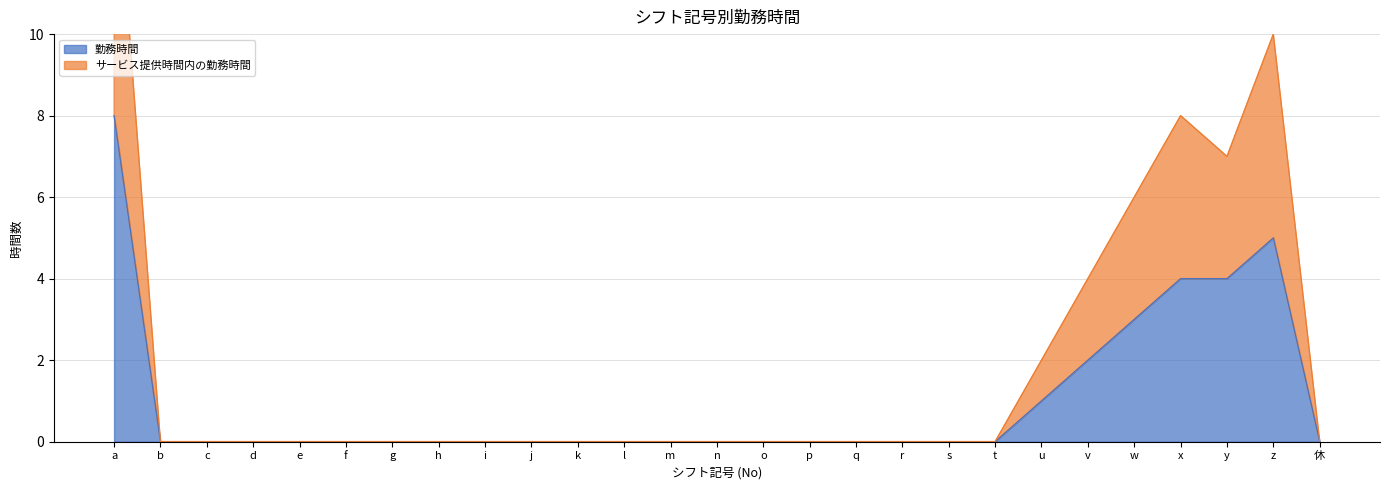

Which series has the largest range (max minus min)?

サービス提供時間内の勤務時間